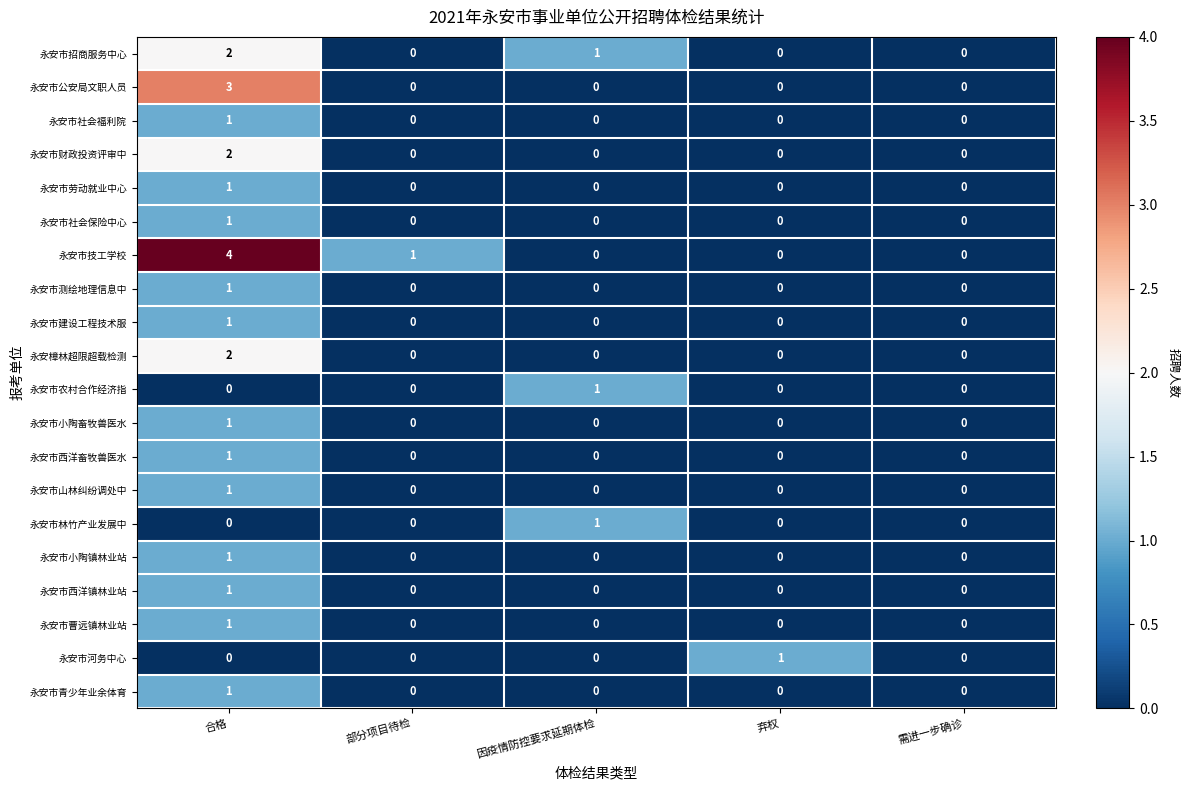

Between 合格 and 因疫情防控要求延期体检, which series saw the biggest shift?

永安市技工学校